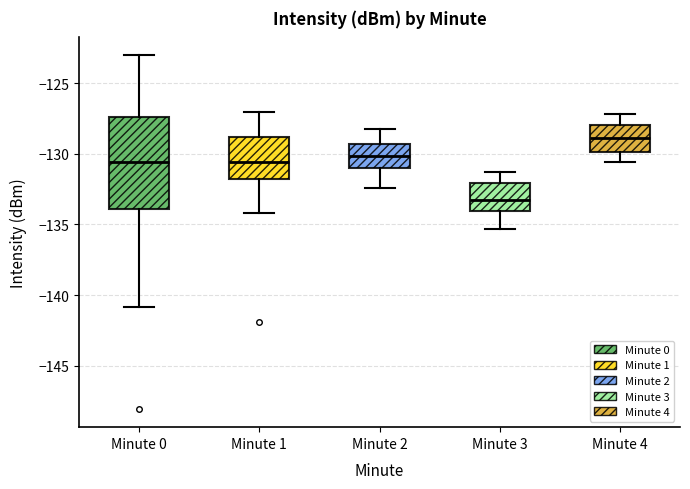

Which box's median line is the highest?

Minute 4